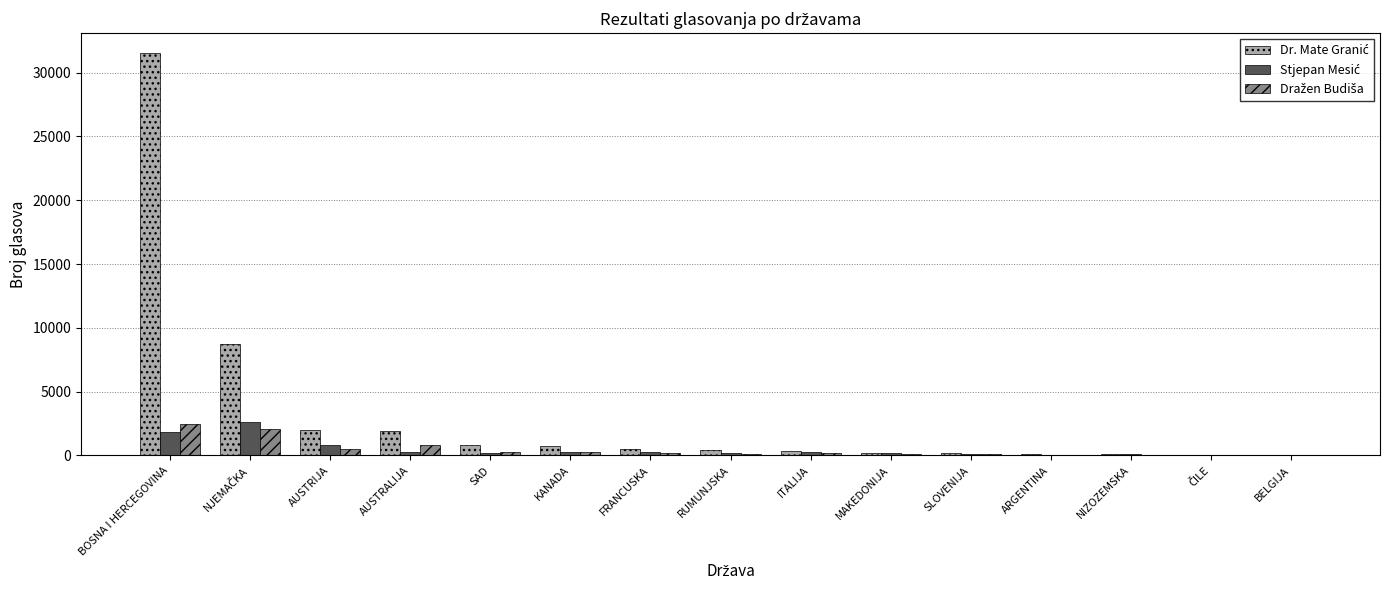

What is the total value across all series at FRANCUSKA?

984